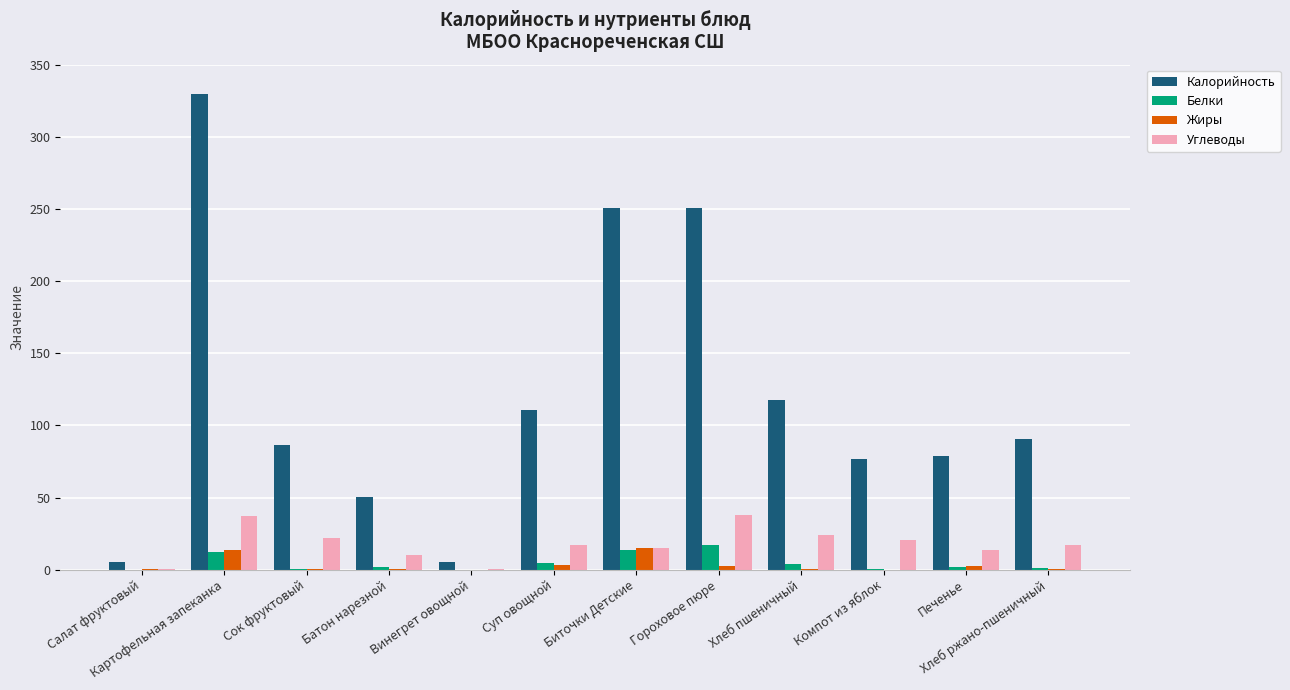

What is the greatest value displayed?

329.5